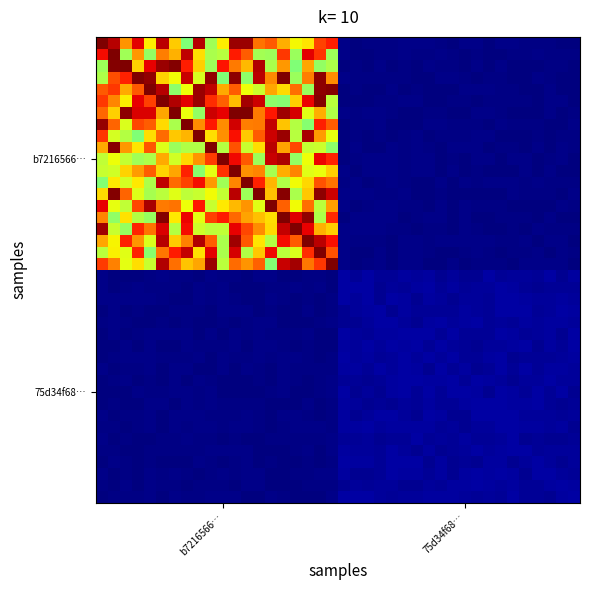

How many series are shown in this chart?

40